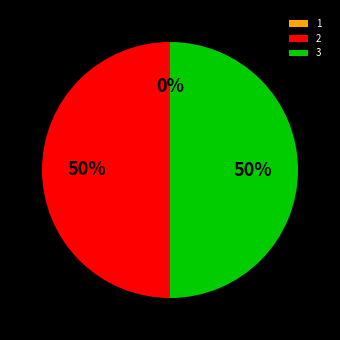

To the nearest percent, what portion does 2 represent?

50%